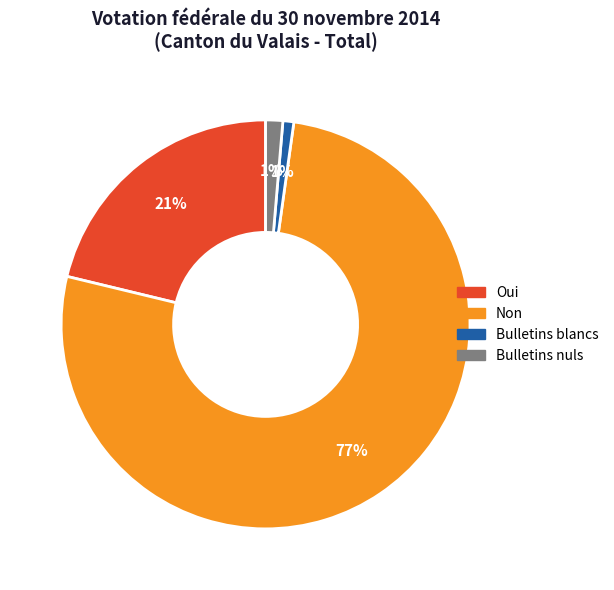

Does Non account for over 50% of the chart?

Yes